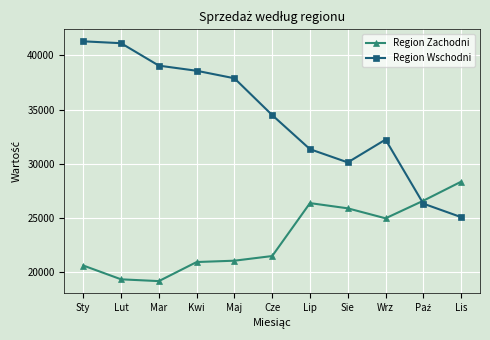

After their last crossing, which series has the higher values: Region Wschodni or Region Zachodni?

Region Zachodni